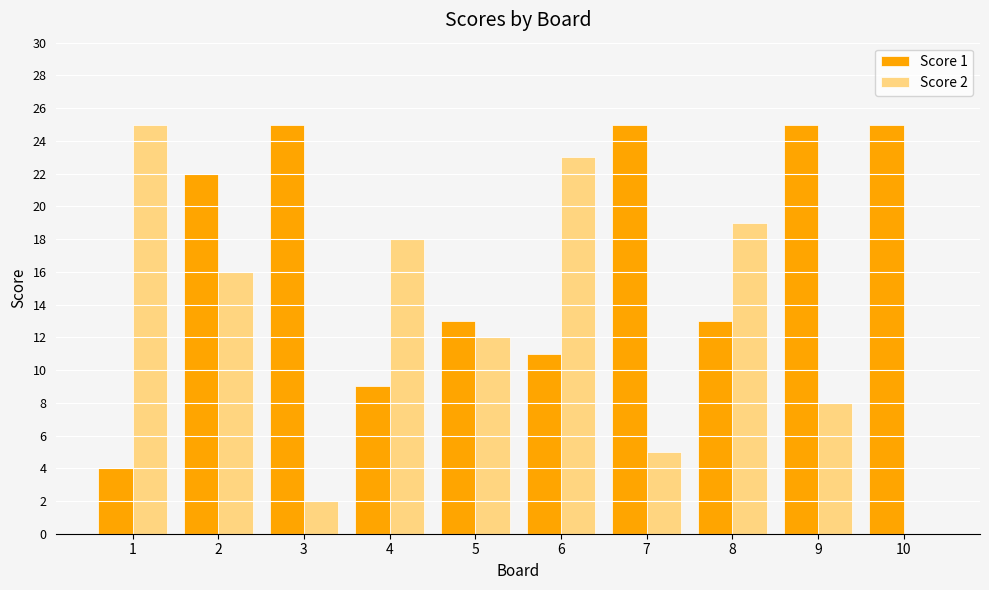

Which series changed the most between 3 and 7?

Score 2